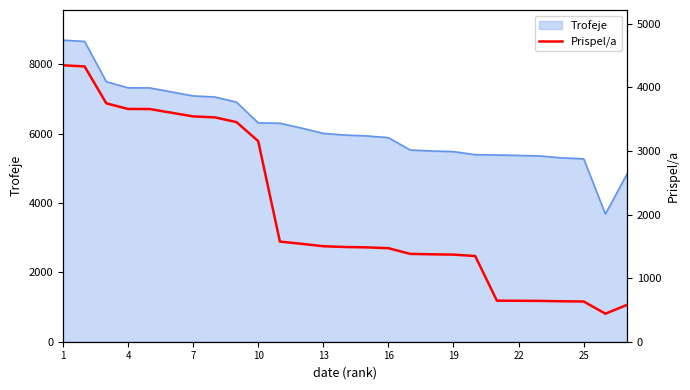

What is the minimum value for Trofeje?

3682